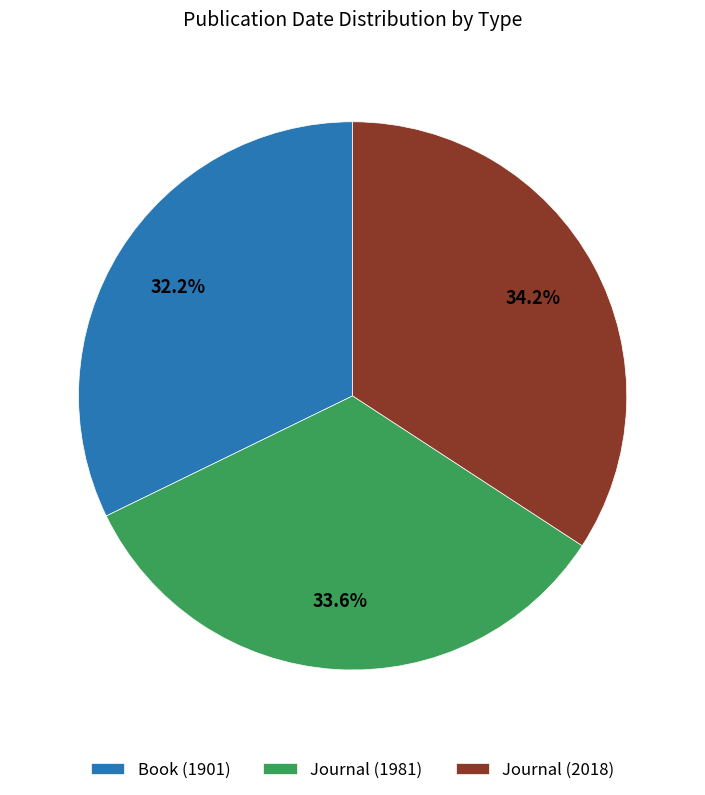

Rank the categories by value from lowest to highest.

Book (1901), Journal (1981), Journal (2018)